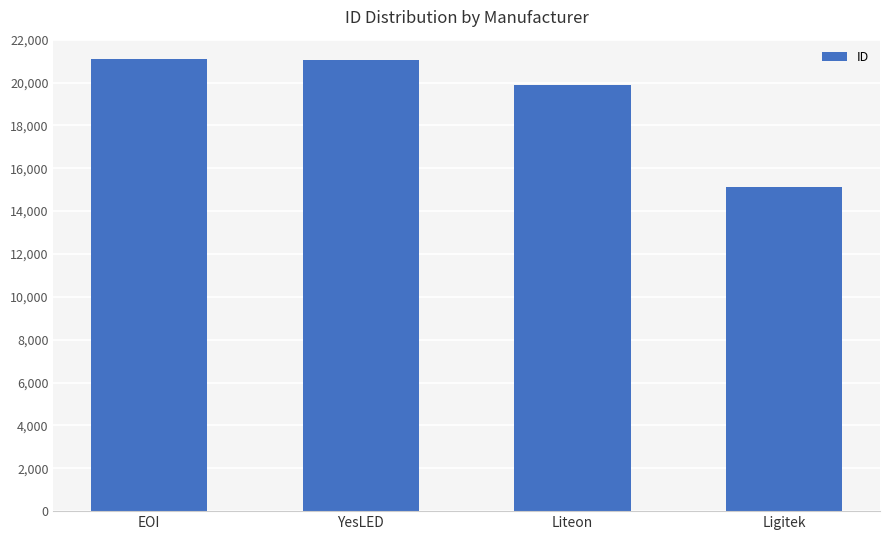

The value at Ligitek is 26610. True or false?

False